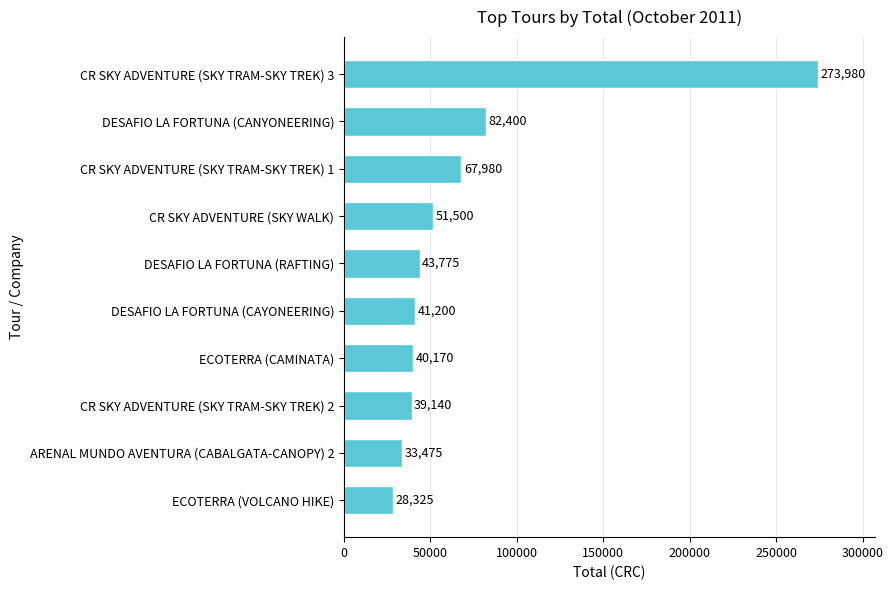

Rank the categories by value from highest to lowest.

CR SKY ADVENTURE (SKY TRAM-SKY TREK) 3, DESAFIO LA FORTUNA (CANYONEERING), CR SKY ADVENTURE (SKY TRAM-SKY TREK) 1, CR SKY ADVENTURE (SKY WALK), DESAFIO LA FORTUNA (RAFTING), DESAFIO LA FORTUNA (CAYONEERING), ECOTERRA (CAMINATA), CR SKY ADVENTURE (SKY TRAM-SKY TREK) 2, ARENAL MUNDO AVENTURA (CABALGATA-CANOPY) 2, ECOTERRA (VOLCANO HIKE)